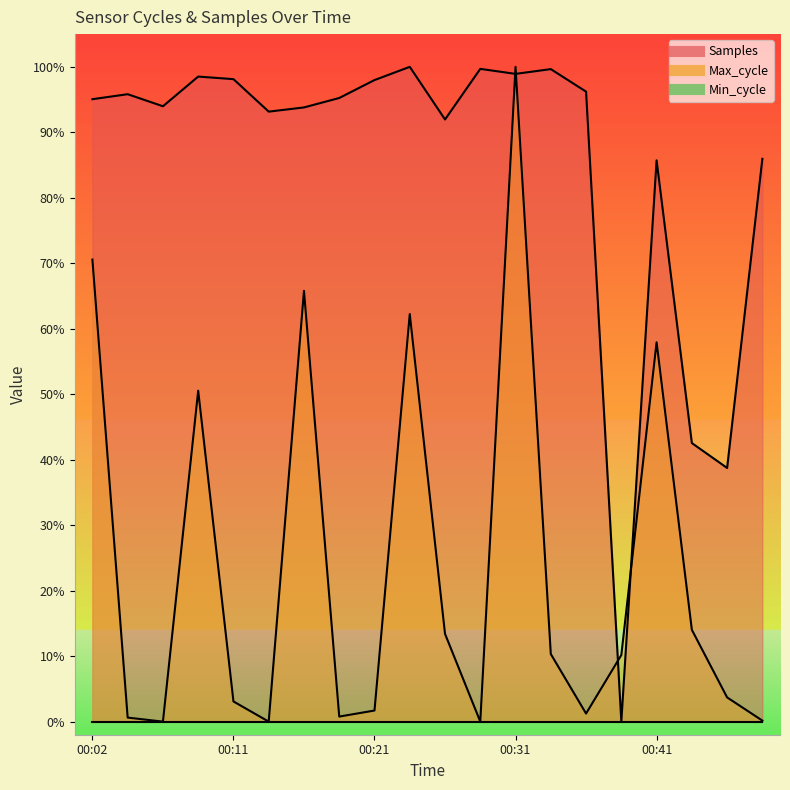

What is the spread (max minus min) of values at 00:48?

0.9